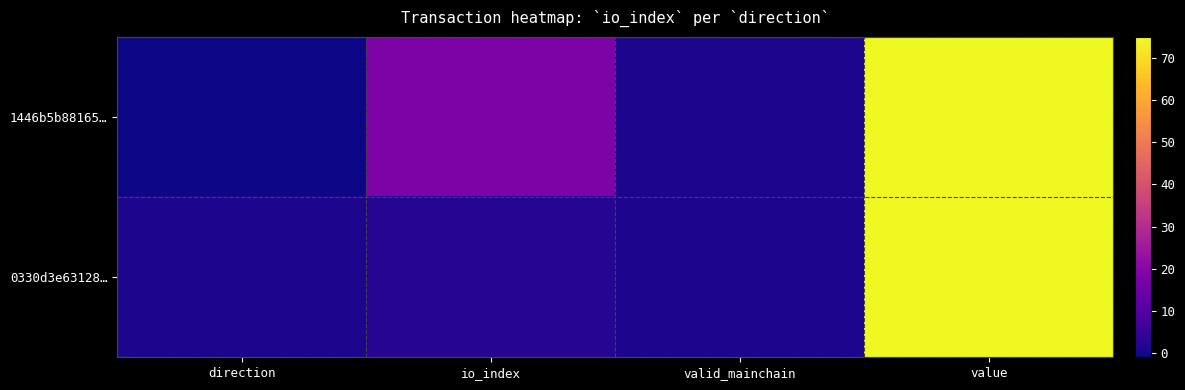

Which series has the largest total across all categories?

1446b5b88165…